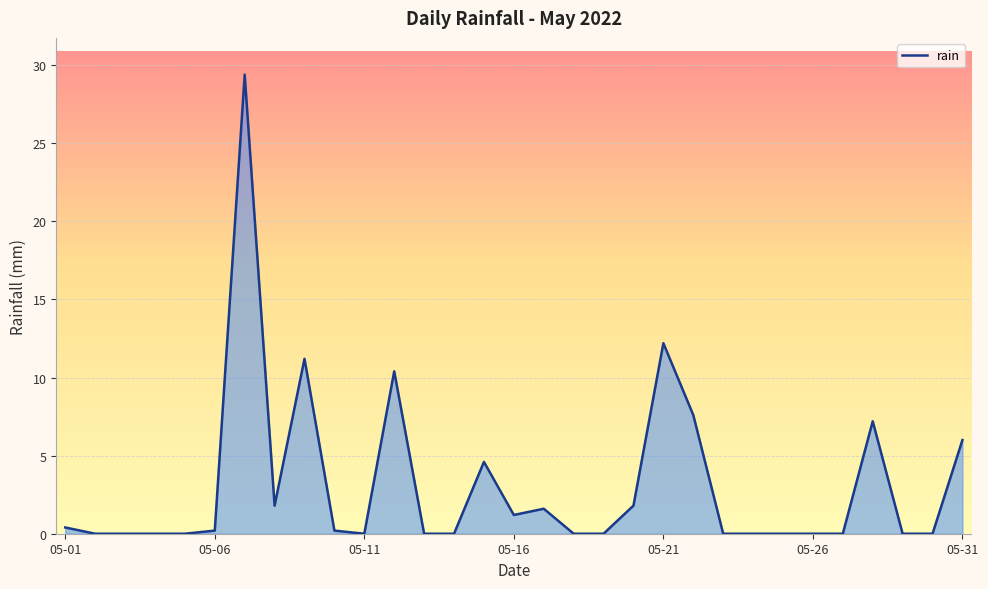

What is the maximum value shown in the chart?

29.4